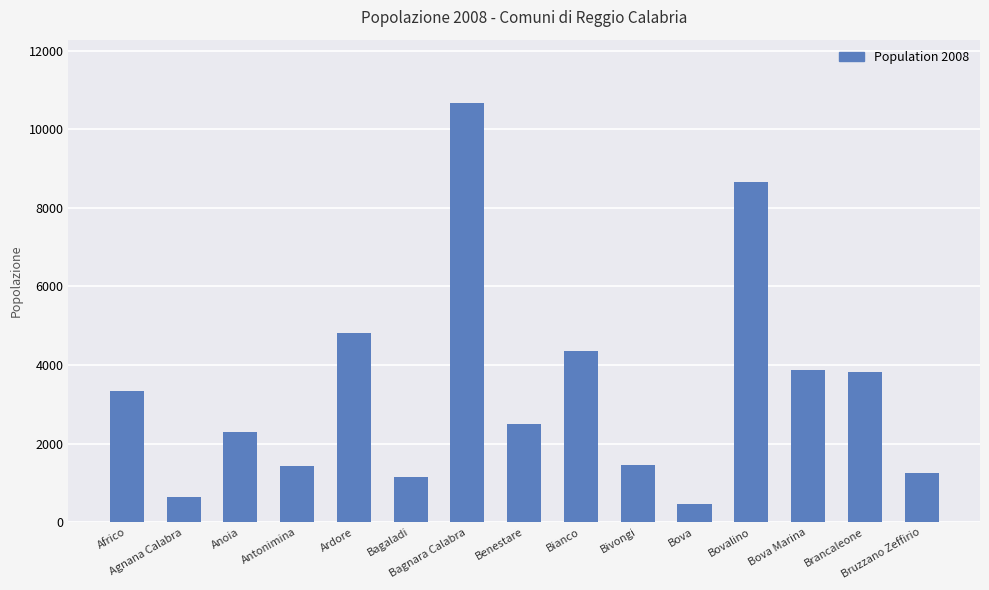

Which has a higher value, Agnana Calabra or Bianco?

Bianco